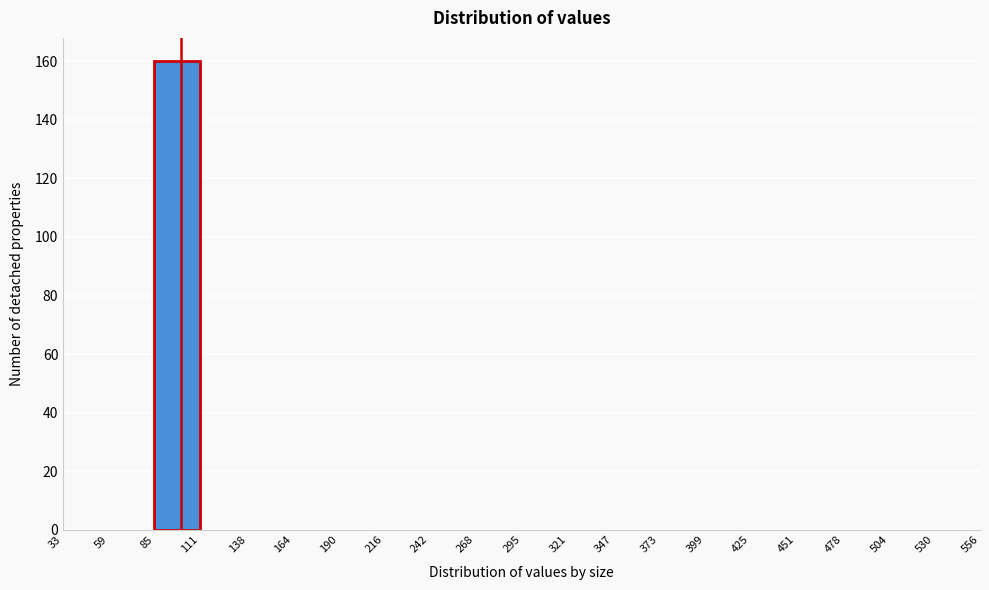

Reading left to right, list every bar in this chart as the range it spans on the x-axis followed by its height. The values are not printed on the chart, so give them approximately, as read against the axis.

33 to 59: 0
59 to 85: 0
85 to 111: 160
111 to 138: 0
138 to 164: 0
164 to 190: 0
190 to 216: 0
216 to 242: 0
242 to 268: 0
268 to 295: 0
295 to 321: 0
321 to 347: 0
347 to 373: 0
373 to 399: 0
399 to 425: 0
425 to 451: 0
451 to 478: 0
478 to 504: 0
504 to 530: 0
530 to 556: 0